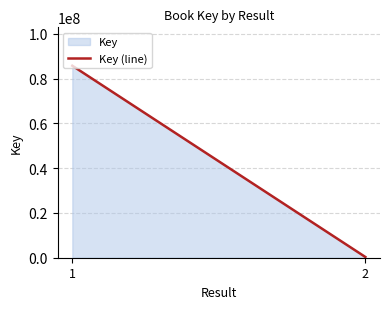

List the labels in order of value, smallest first.

2, 1